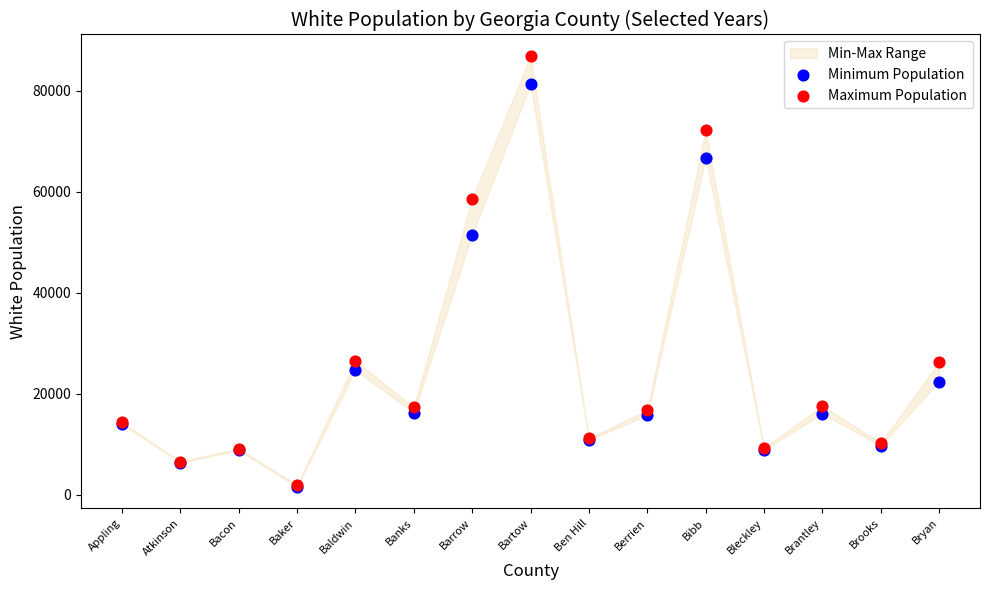

Across all series, what Y value is closest to 44236?

51440